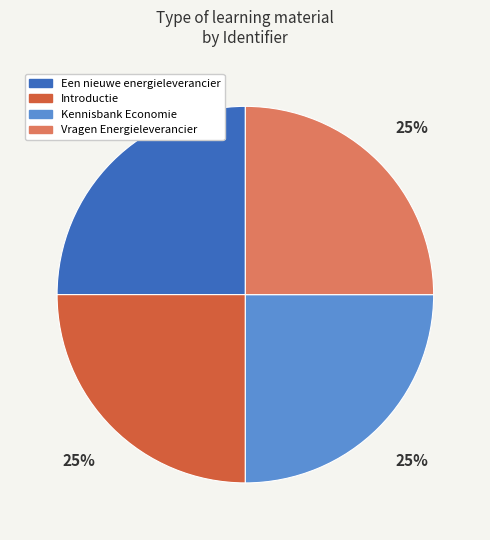

Count the number of slices in the pie.

4